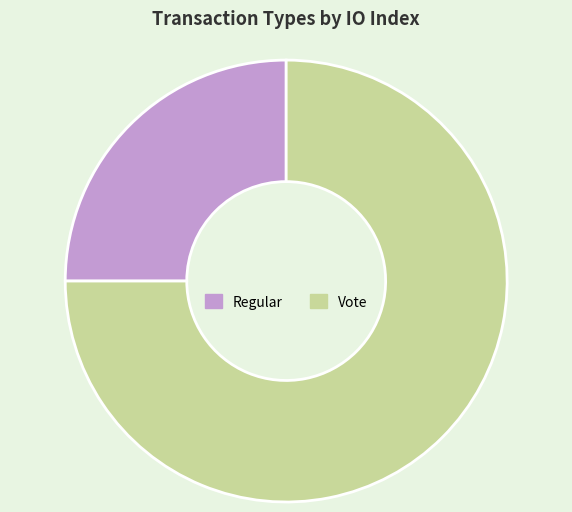

Does any single category account for the majority?

Yes